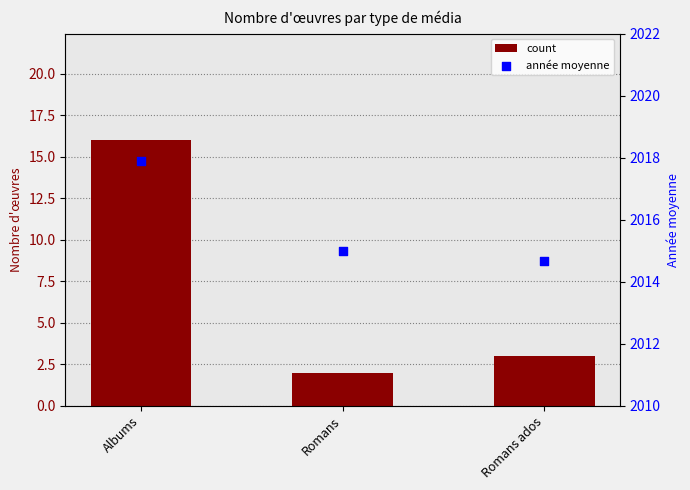

Which series reaches the minimum Y coordinate?

count